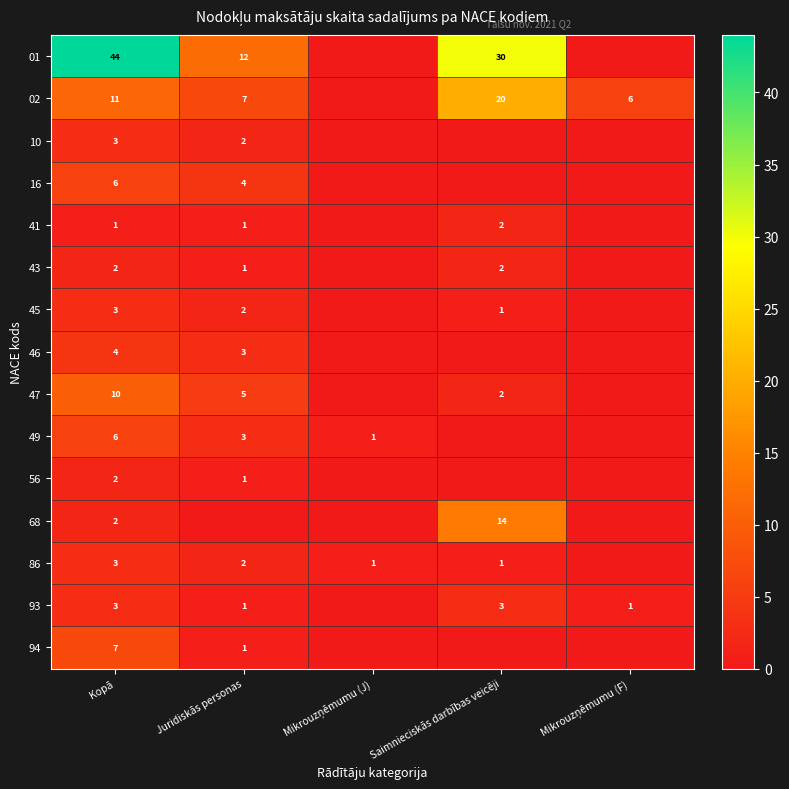

True or false: 02 has a value of 11 at Juridiskās personas.

False